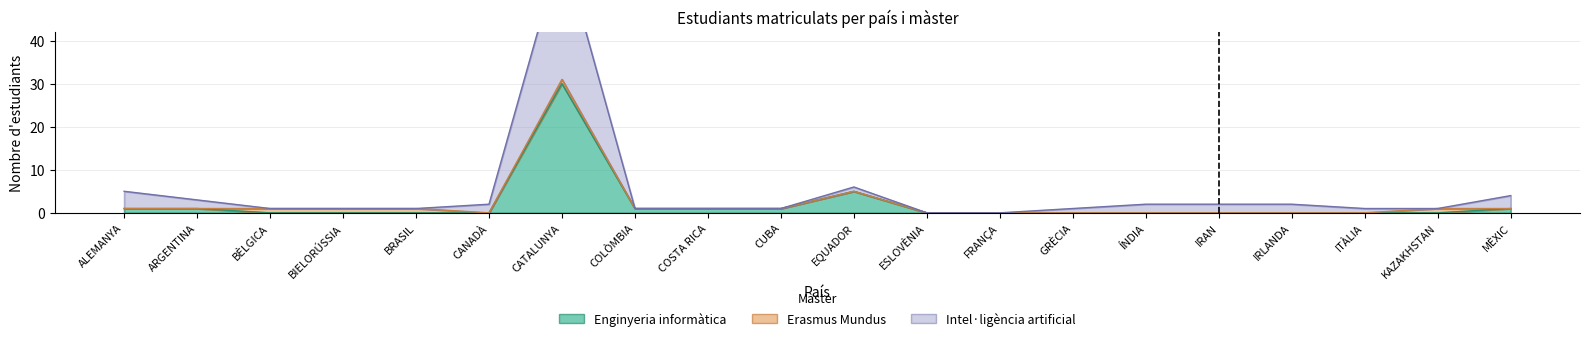

What is the value of the Intel·ligència artificial point at the 20th from the left?

4